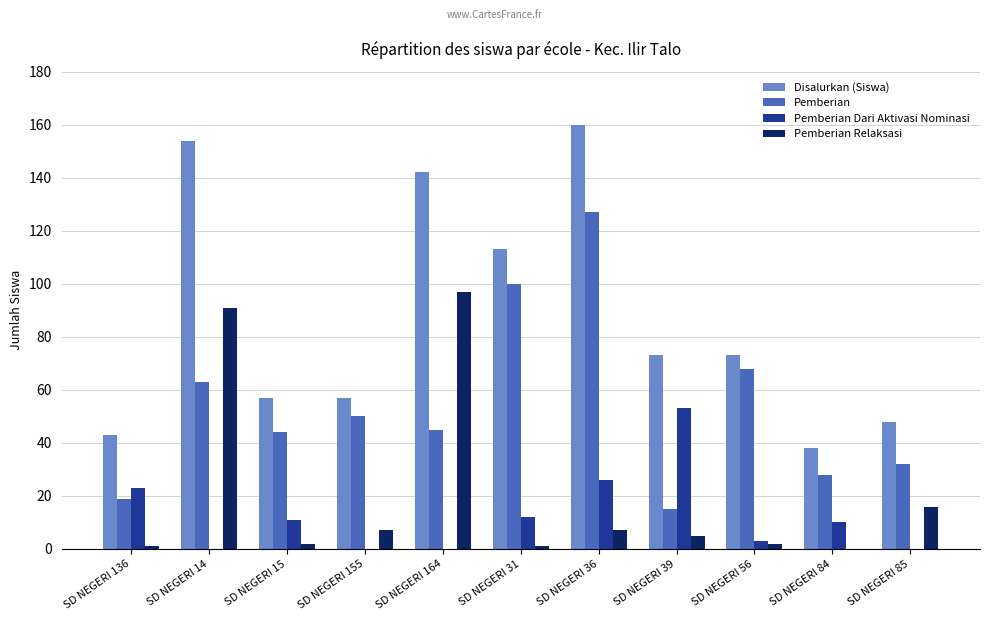

Is the value of Disalurkan (Siswa) at SD NEGERI 14 greater than the value of Pemberian at SD NEGERI 36?

Yes